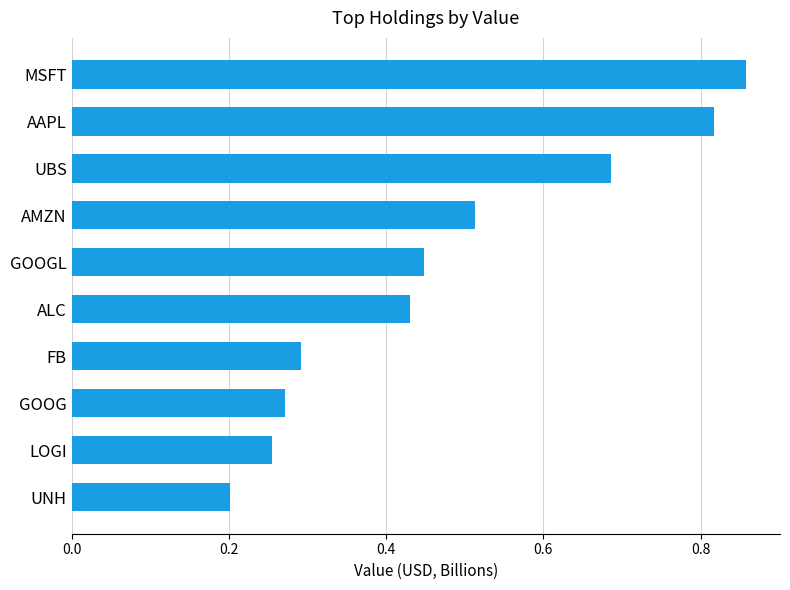

Rank the categories by value from highest to lowest.

MSFT, AAPL, UBS, AMZN, GOOGL, ALC, FB, GOOG, LOGI, UNH